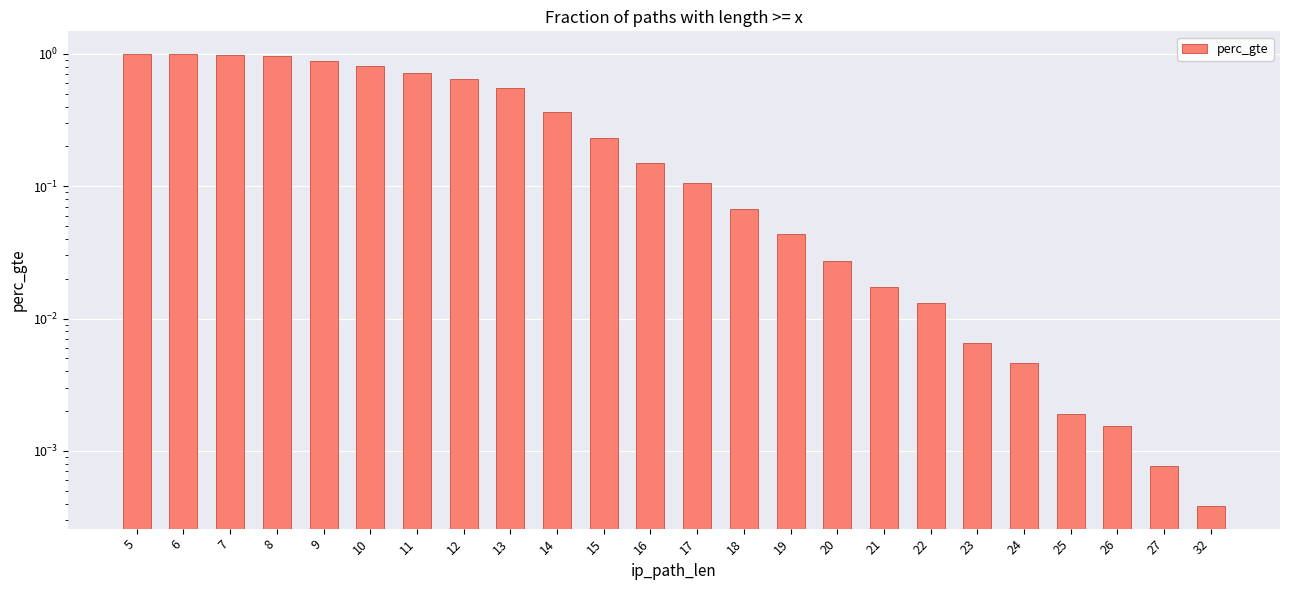

Are the bars grouped side by side (vs. stacked)?

No